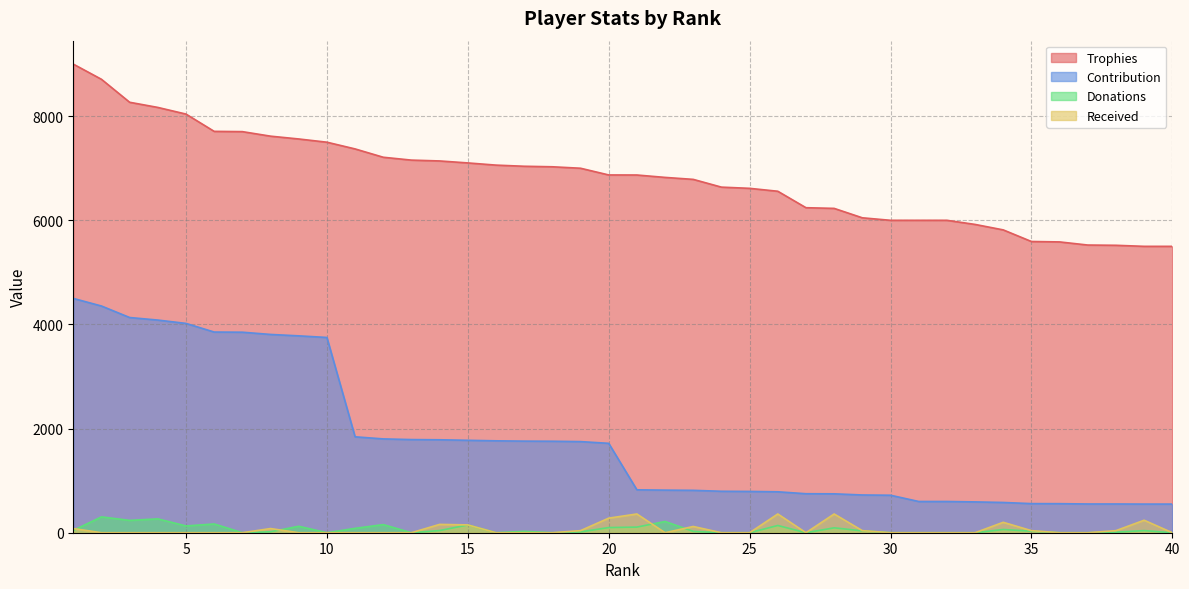

At which label does Received reach its minimum?

2